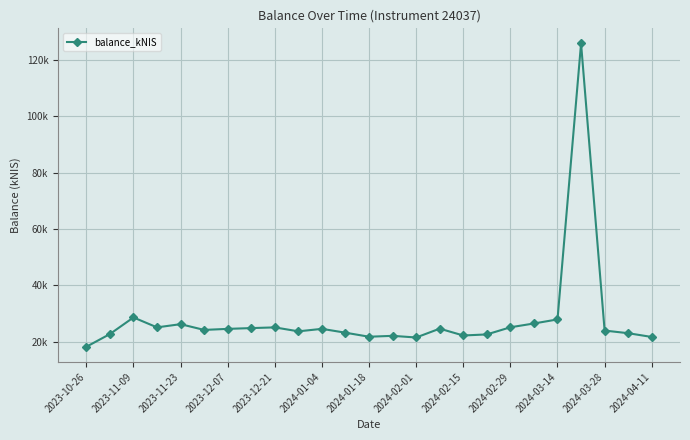

Does the chart have visible grid lines?

Yes